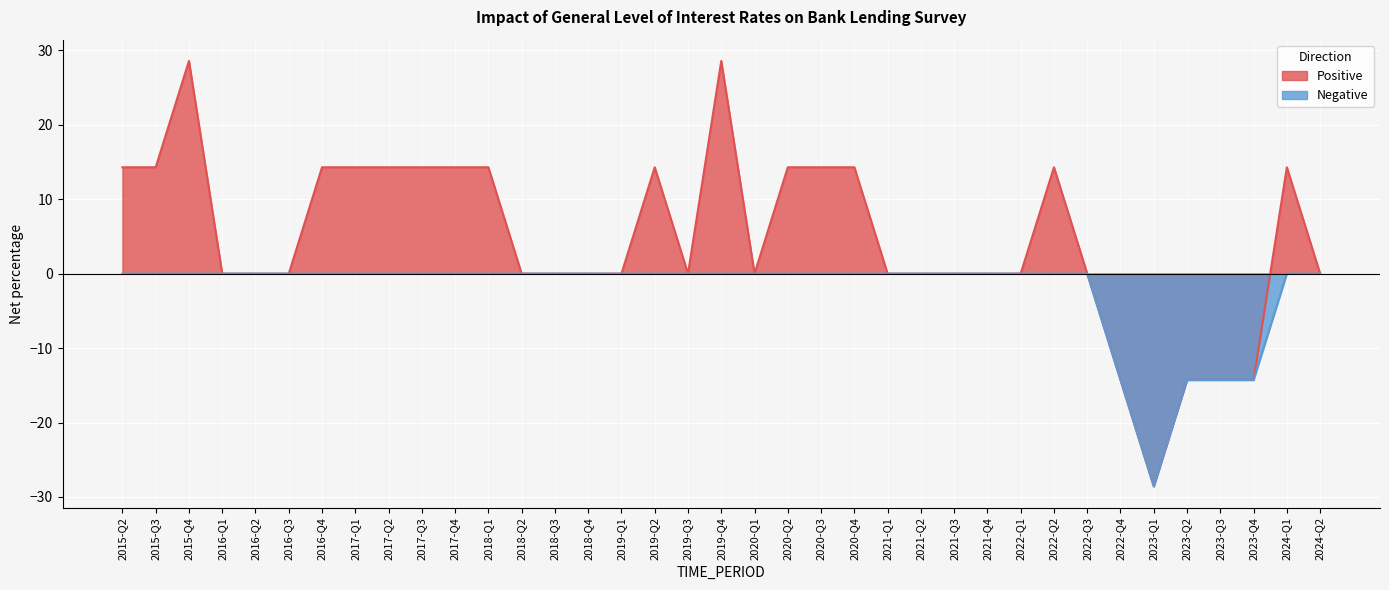

List the series in order of their peak value, lowest first.

Negative, Positive